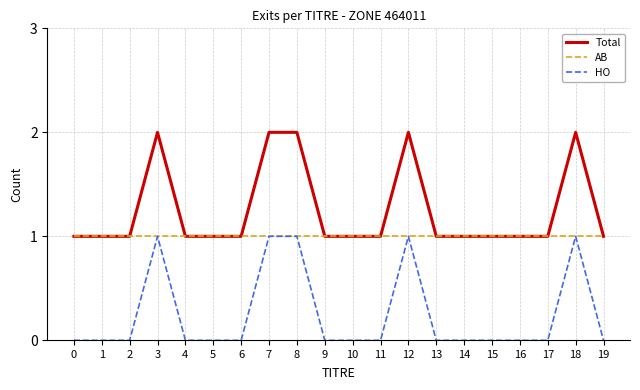

Is the value of Total at 3 greater than the value of HO at 1?

Yes